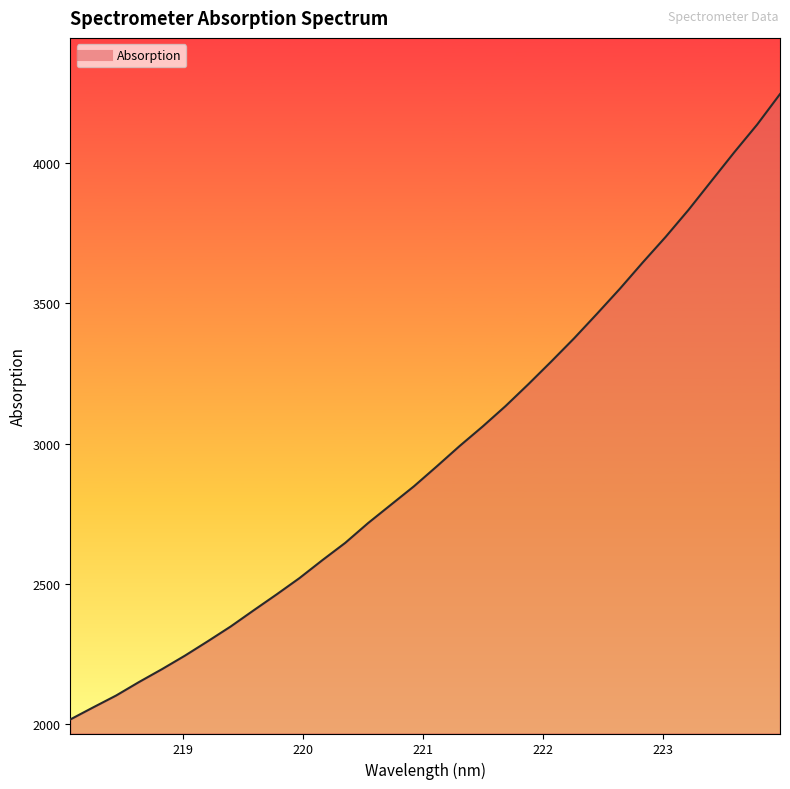

What is the difference between the maximum and minimum values?

2226.4